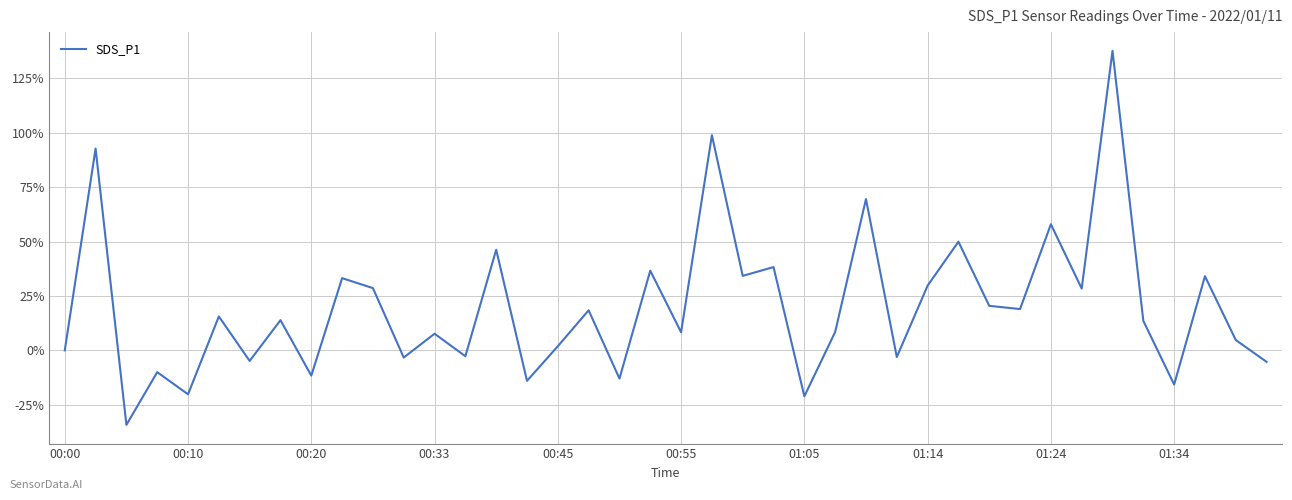

What is the difference between the maximum and minimum values?

171.9